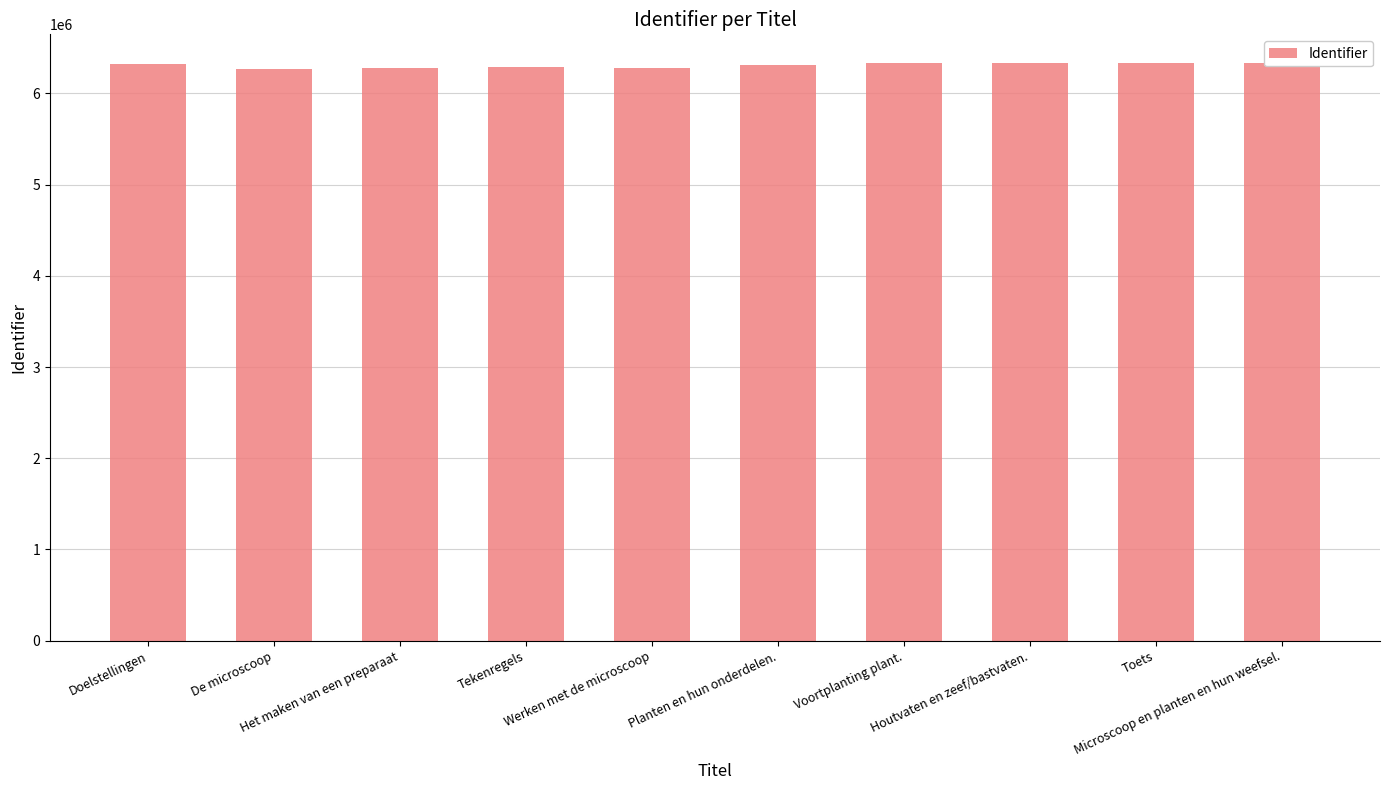

What is the average value?

6306483